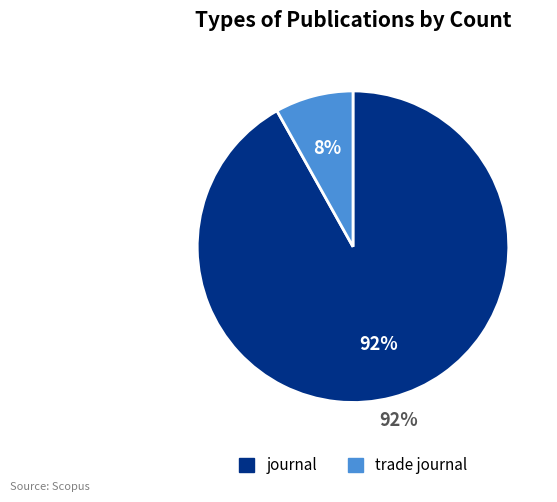

Which slice is the largest?

journal